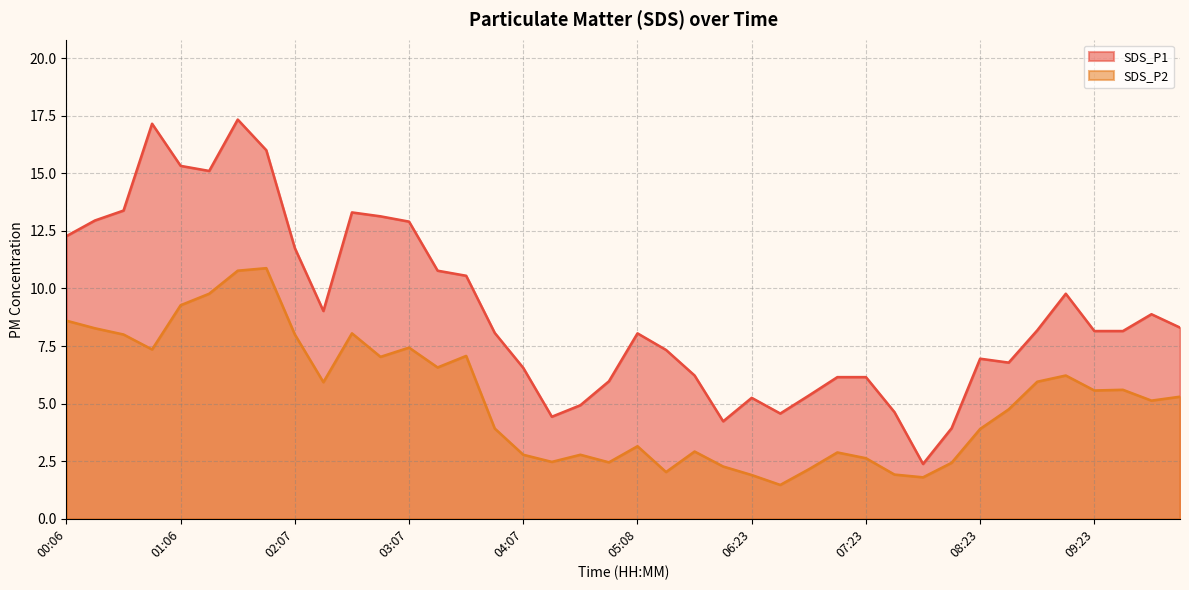

How many categories are shown in the chart?

40